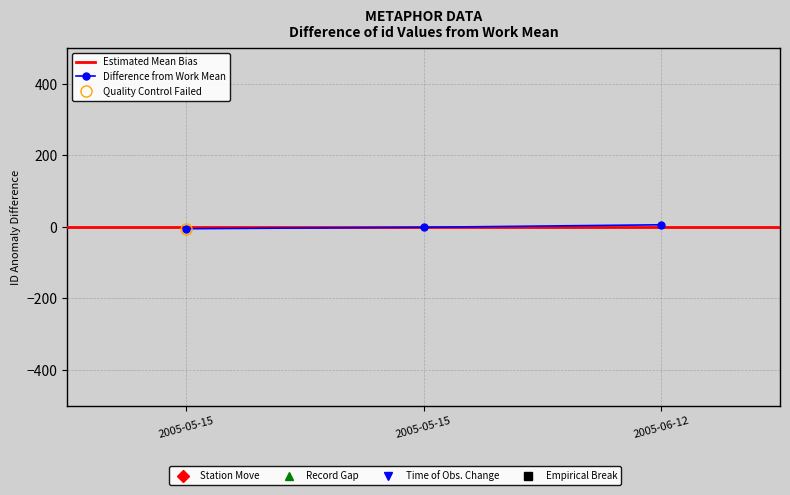

What is the difference between the maximum and second lowest values?

7